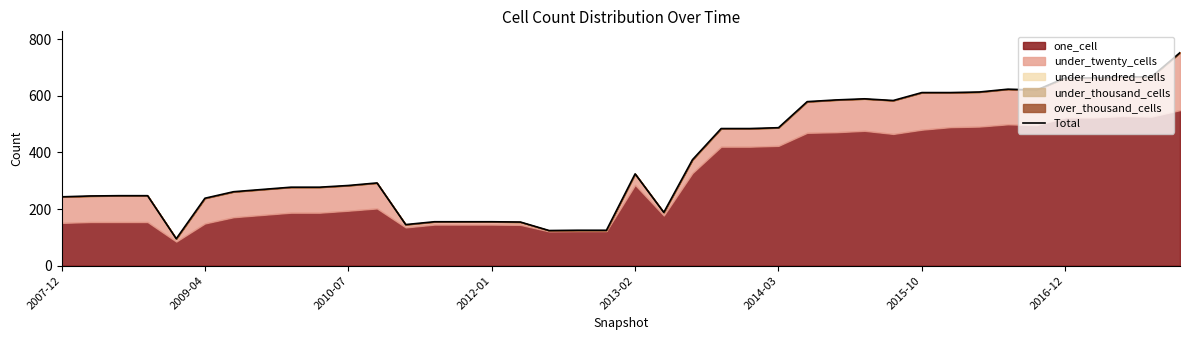

True or false: there are more than 1 points higher than both neighbors.

True